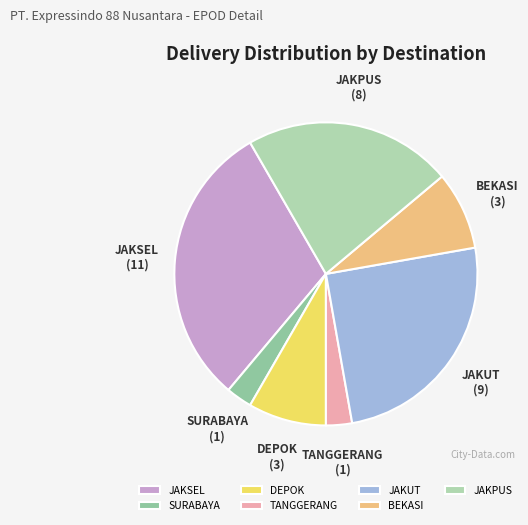

What is the ratio of the value at JAKPUS to the value at JAKUT?

0.9